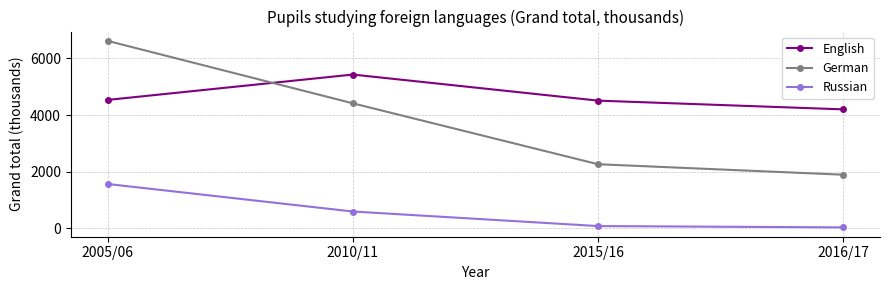

Which label corresponds to the largest value in the chart?

2005/06